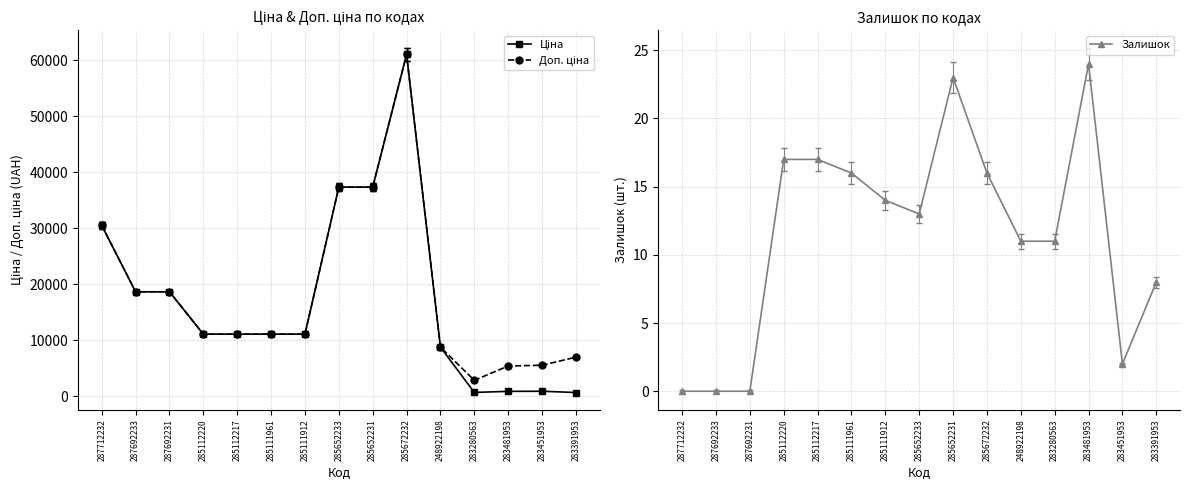

True or false: Залишок and Ціна cross at least once.

False